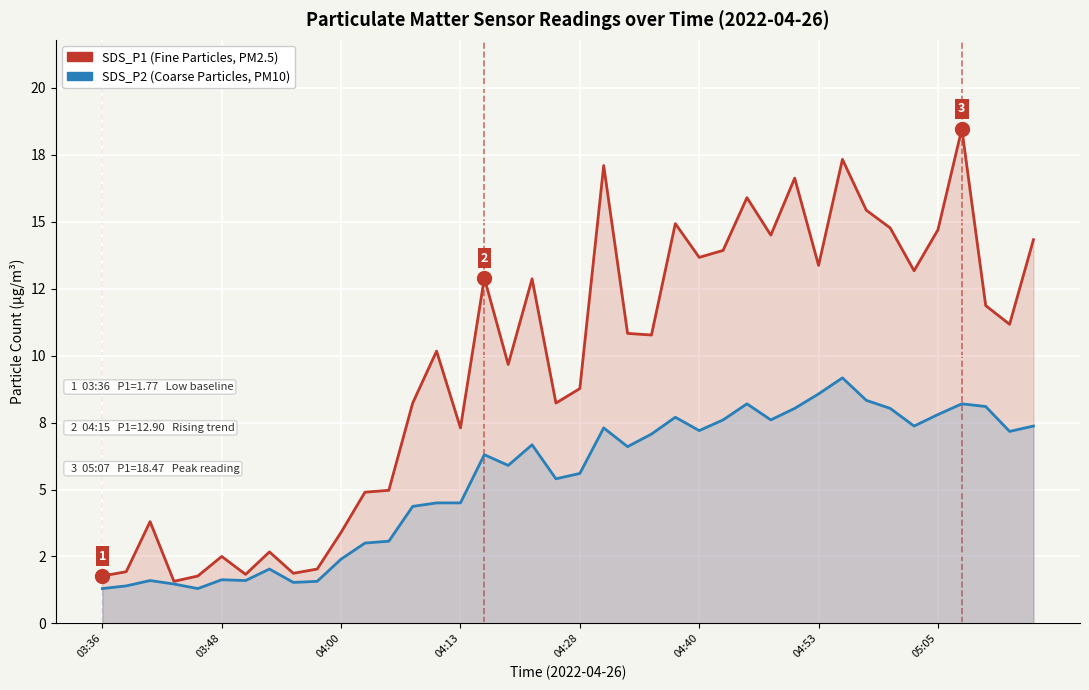

What is the total value across all series at 26?

21.5